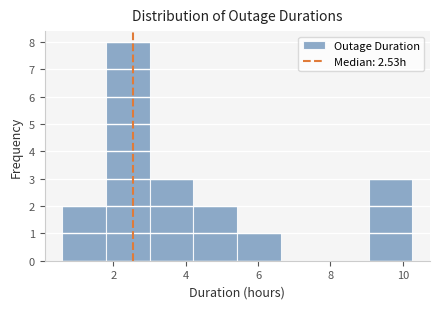

Which range on the x-axis has the tallest bar?

1.8 to 3.0